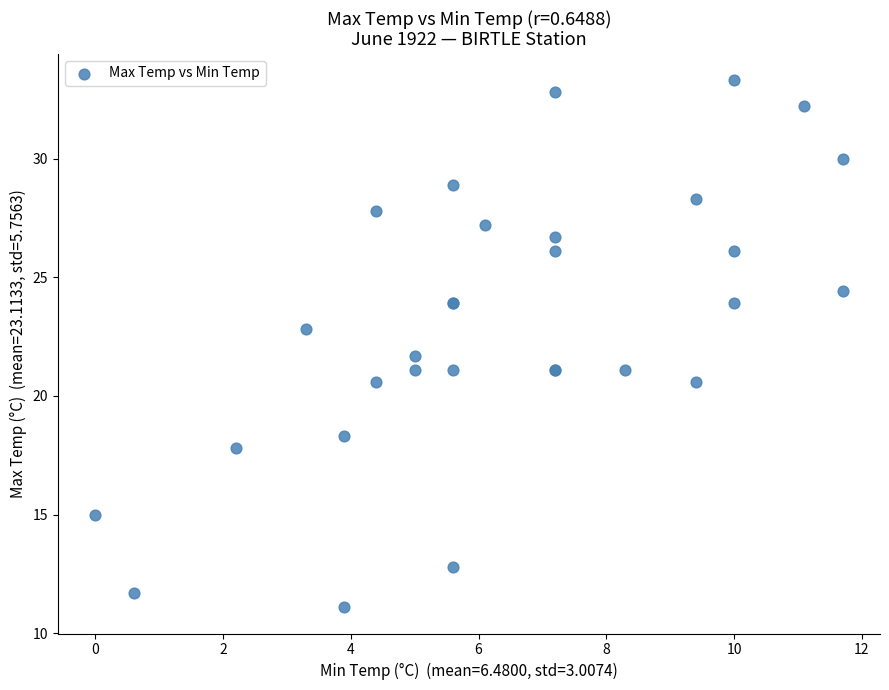

What Y value in the scatter plot is closest to 22?

21.7